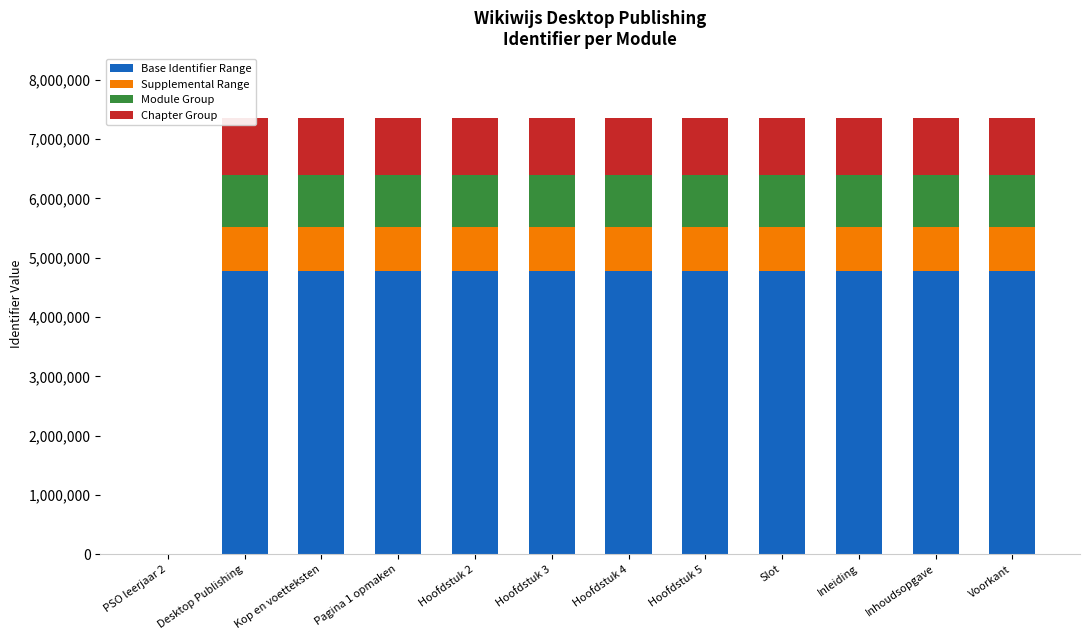

What is the total value across all series at Inleiding?

7349056.0